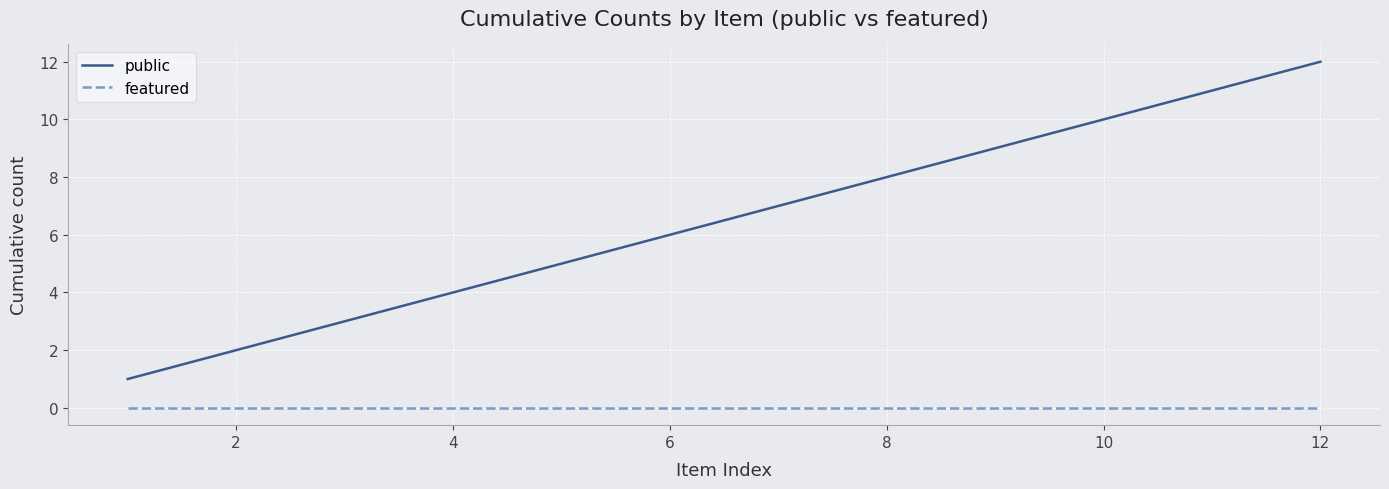

Which series has the widest spread of values?

public